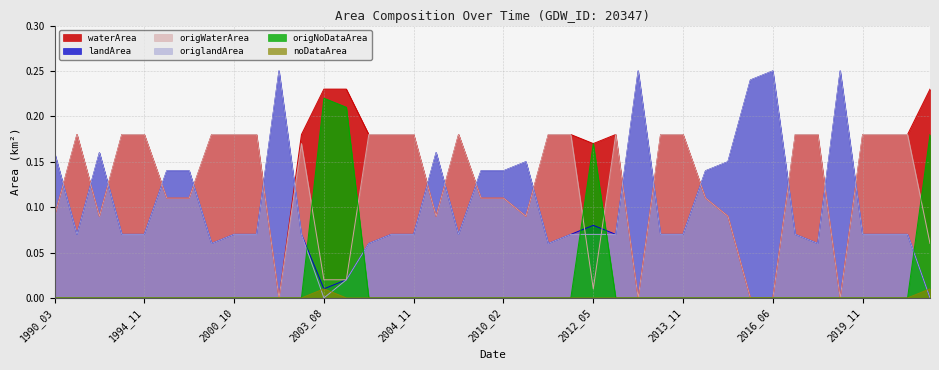

True or false: landArea and origlandArea cross at least once.

False